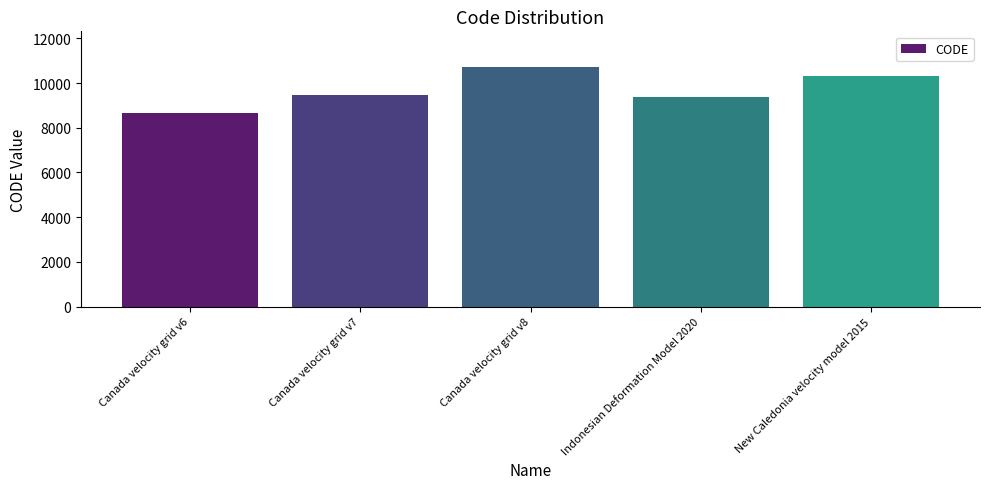

What is the label of the 3rd bar from the right?

Canada velocity grid v8